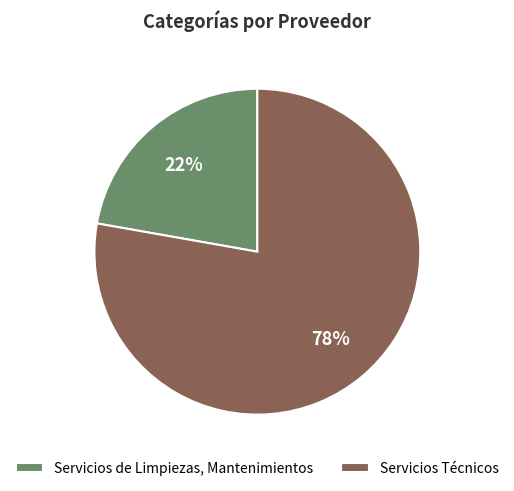

Rank the categories by value from lowest to highest.

Servicios de Limpiezas, Mantenimientos, Servicios Técnicos